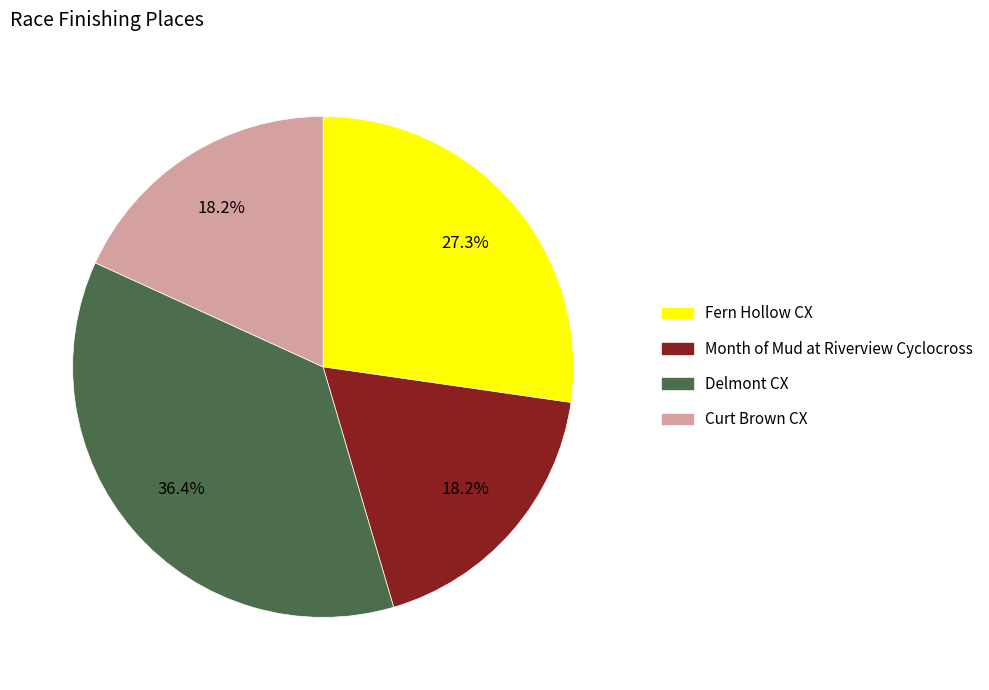

Do Delmont CX and Month of Mud at Riverview Cyclocross together represent more than half of the pie?

Yes